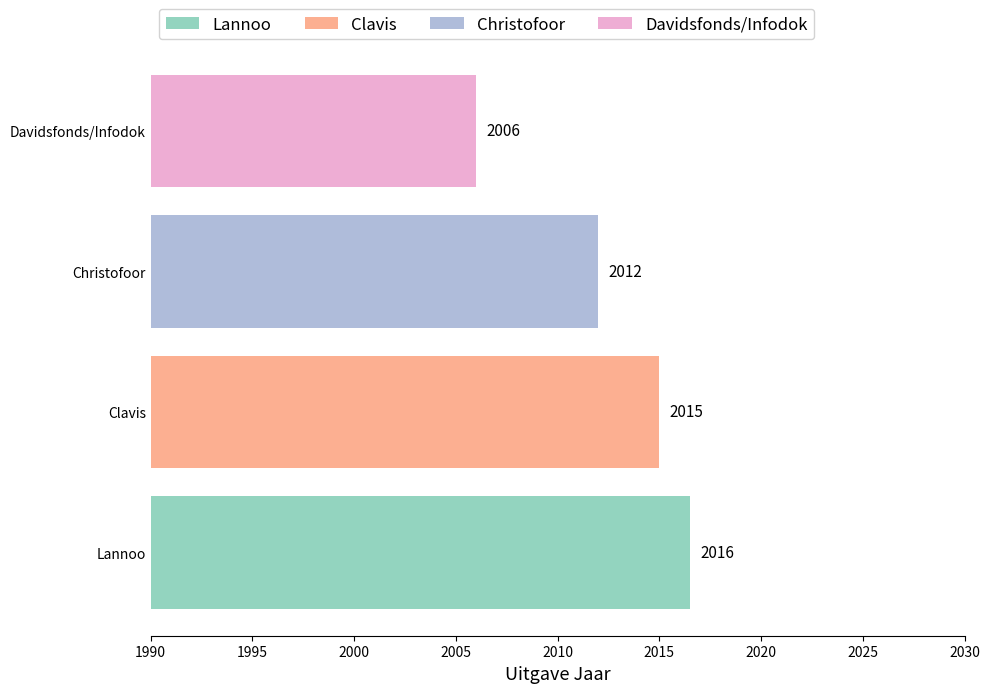

Rank the categories by value from lowest to highest.

Davidsfonds/Infodok, Christofoor, Clavis, Lannoo